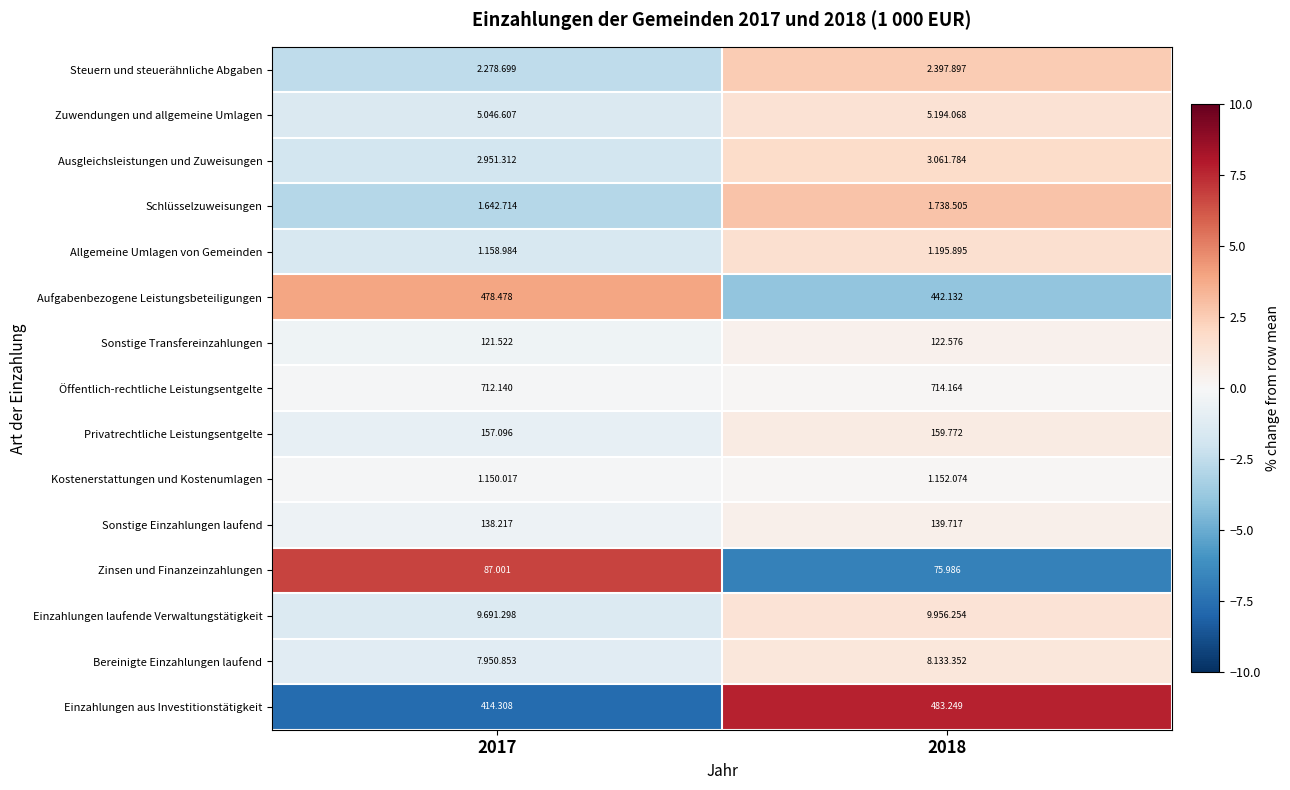

How many values in the Allgemeine Umlagen von Gemeinden series are below 1?

1